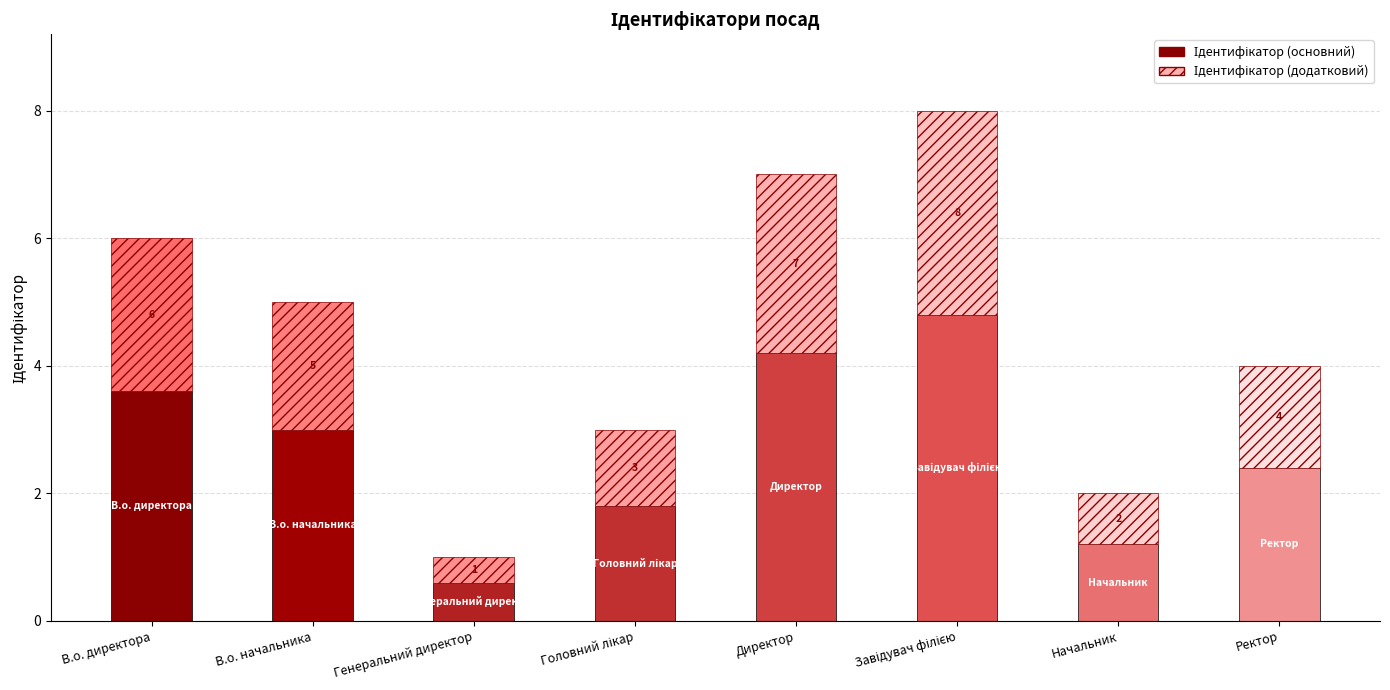

What is the difference between the maximum and minimum values in the Ідентифікатор (основний) series?

4.2